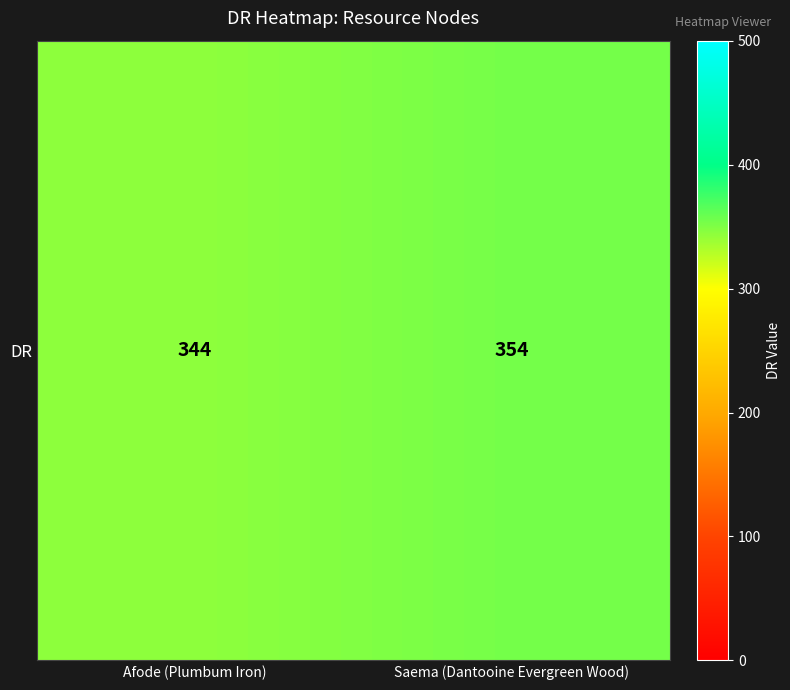

The value at Afode (Plumbum Iron) is 344. True or false?

True